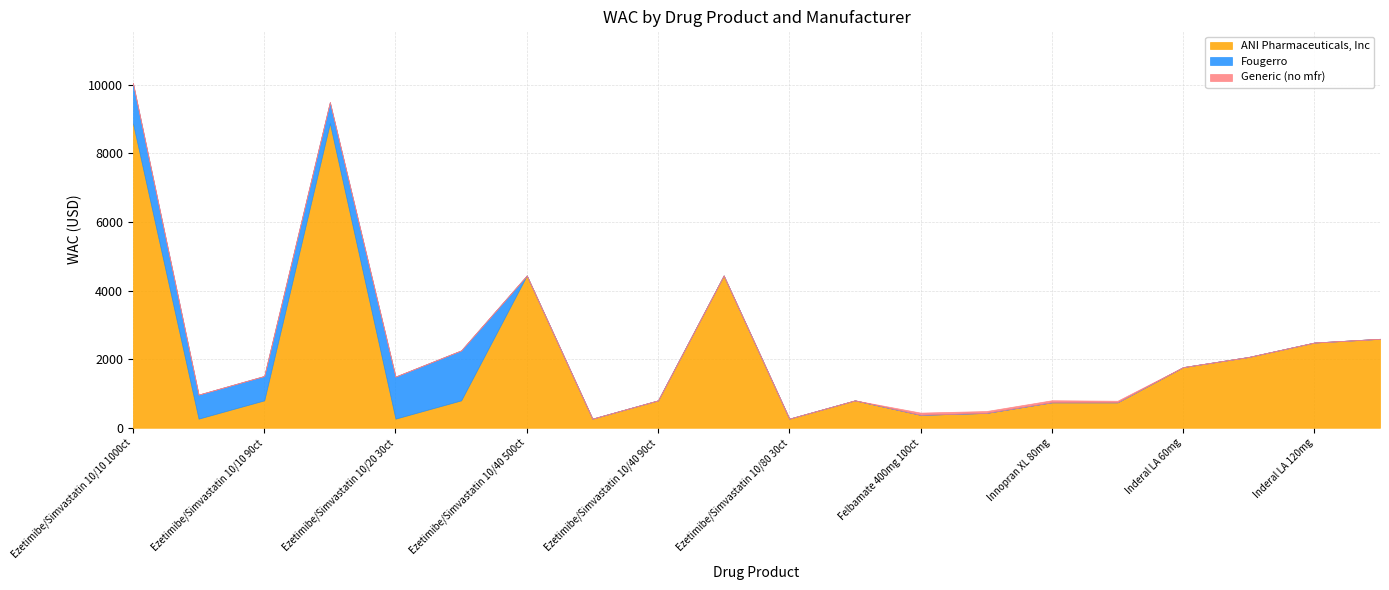

Does the chart have visible grid lines?

Yes